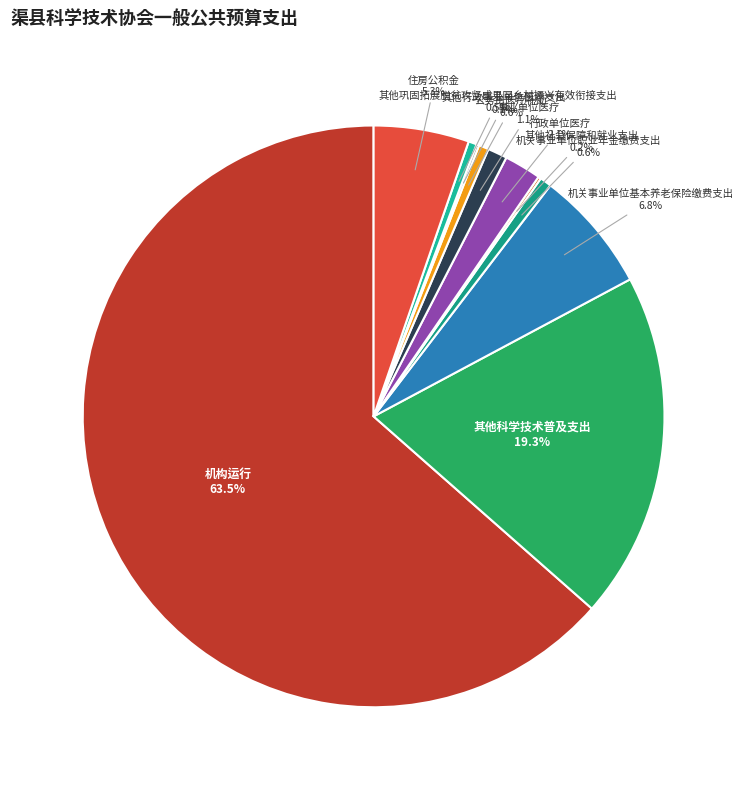

Is the sum of 住房公积金 and 其他巩固拓展脱贫攻坚成果同乡村振兴有效衔接支出 greater than half?

No